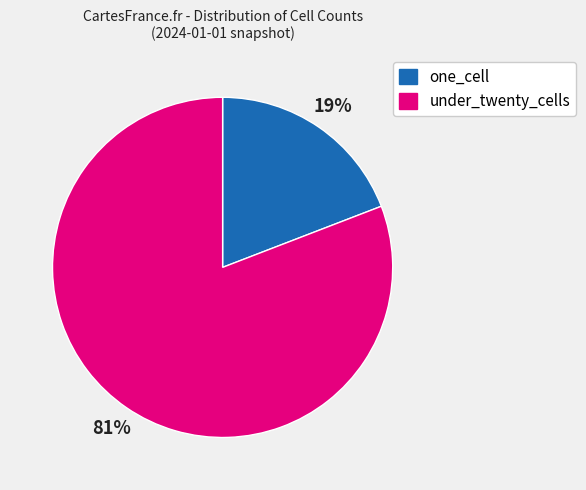

What is the ratio of the value at one_cell to the value at under_twenty_cells?

0.2